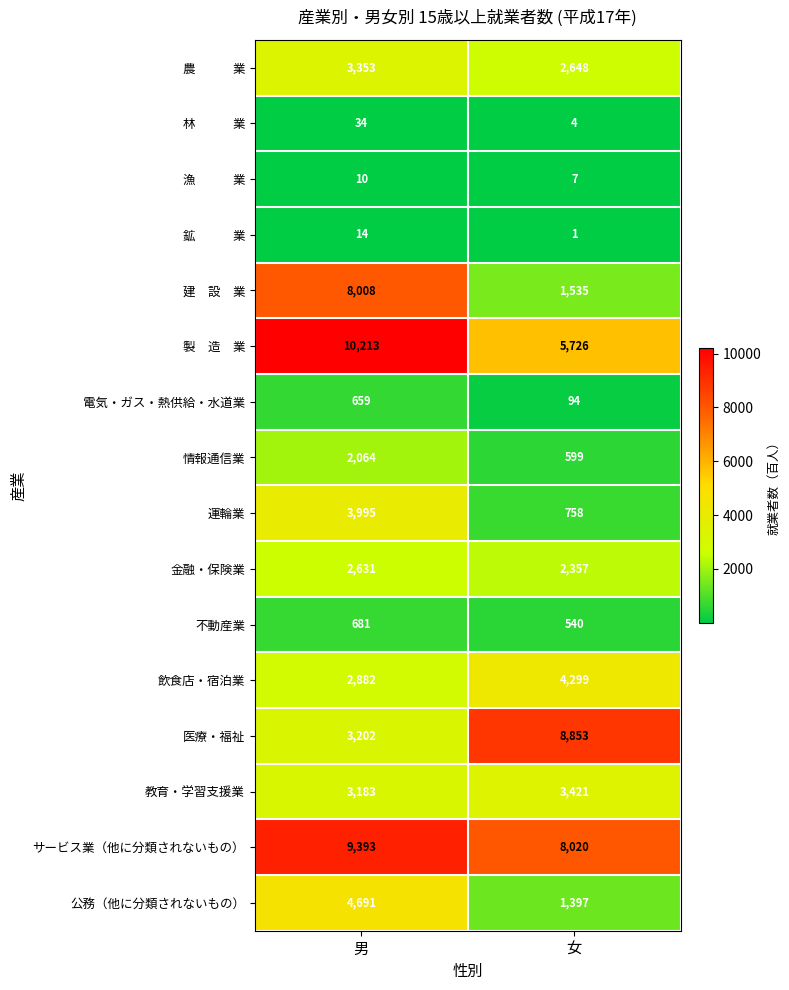

What is the difference between the maximum and minimum values in the 不動産業 series?

141